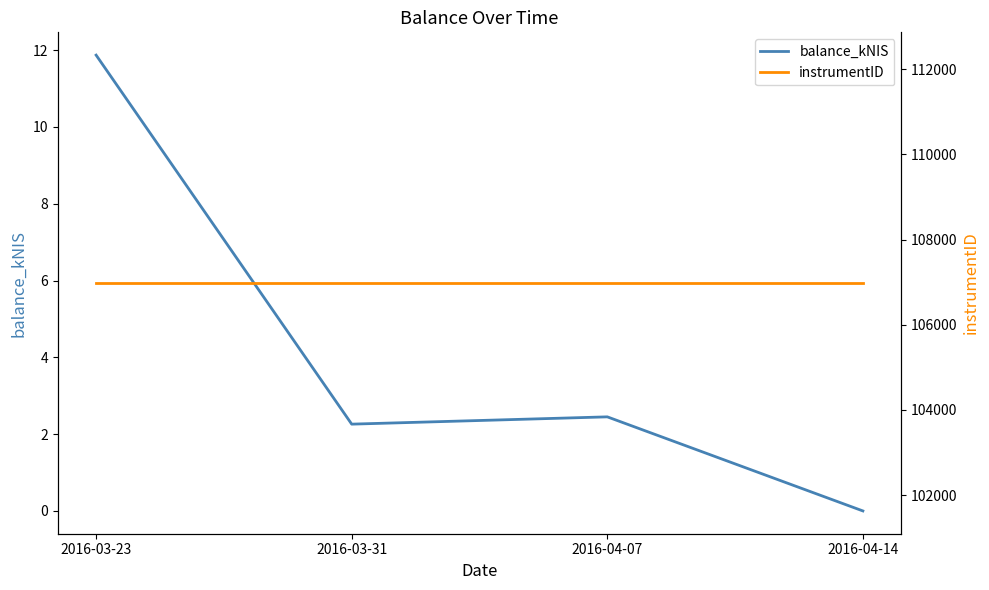

Which series has the largest total across all categories?

instrumentID